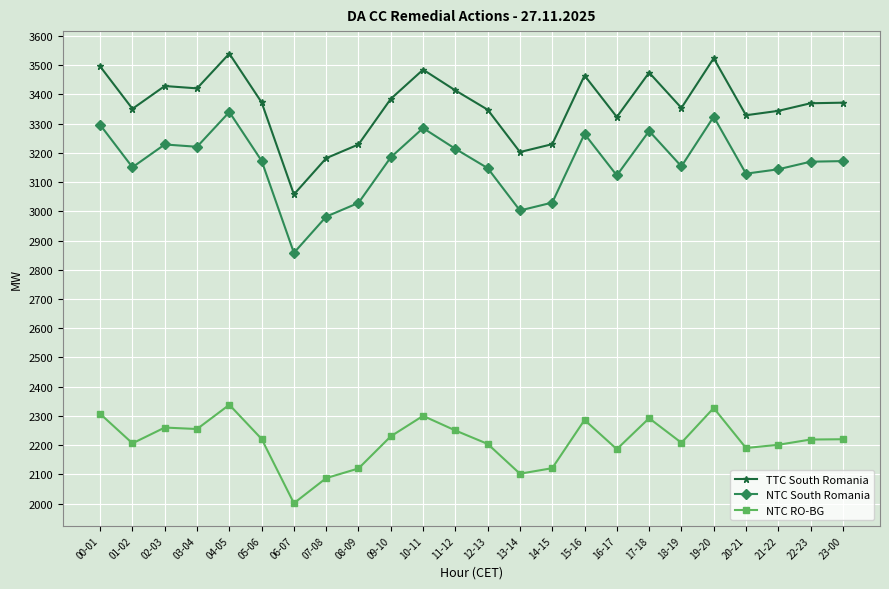

What is the sum of the NTC South Romania values at 03-04 and 09-10?

6406